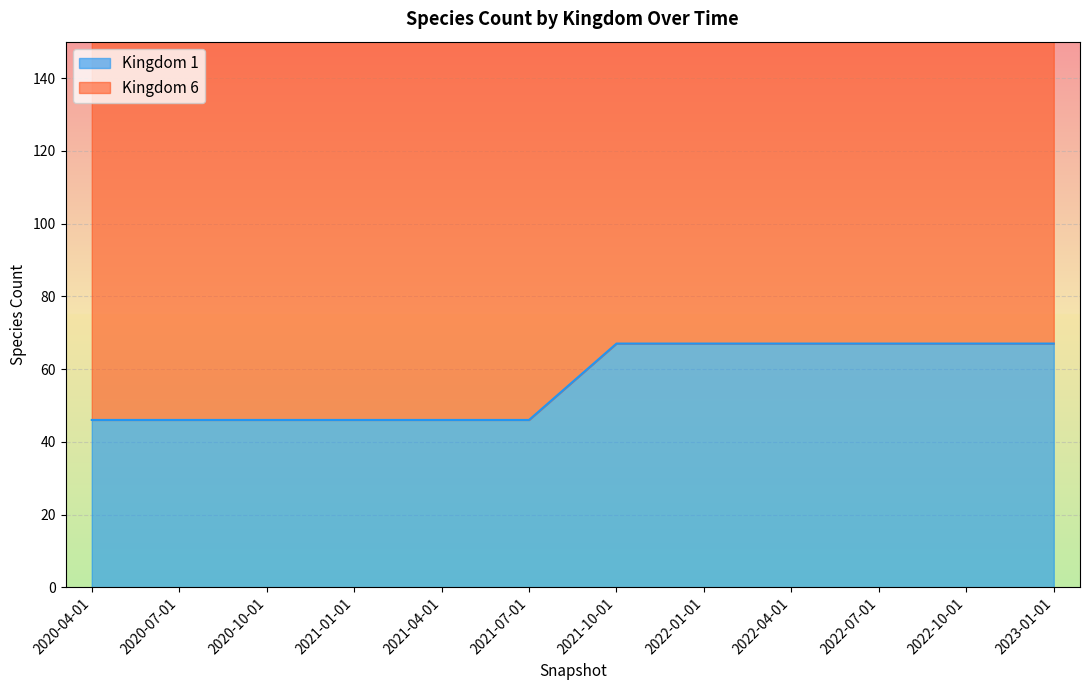

What position from the left is 2023-01-01?

12